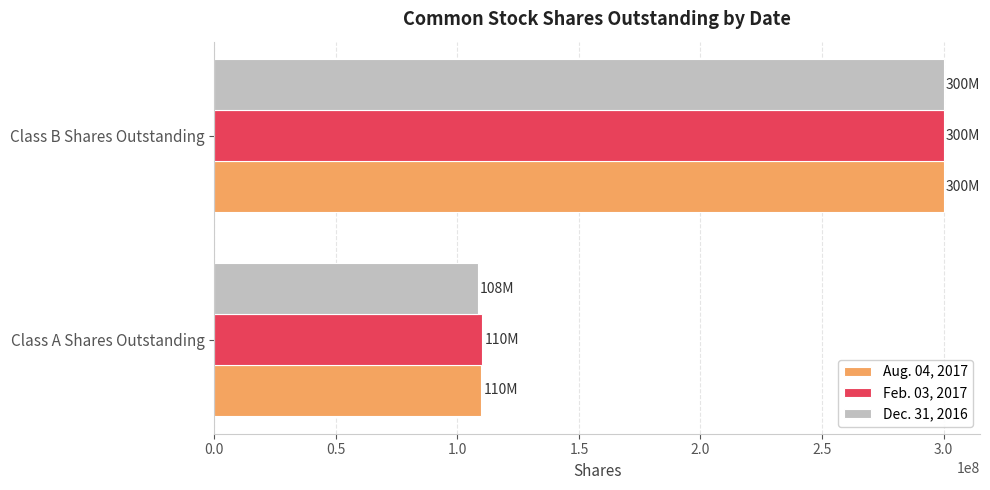

Which series has the widest spread of values?

Dec. 31, 2016